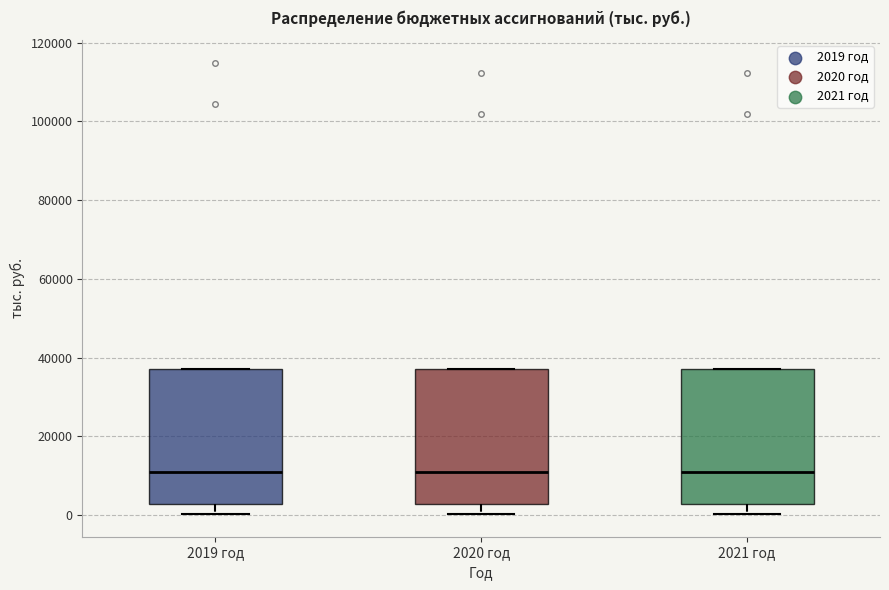

Reading left to right, transcribe this box plot: for each box, give where its median line is, the range the box spans, and where its two whiskers end, as read against the y-axis. The values are not printed on the chart, so give them approximately, as read against the axis.

2019 год: median 12000, box 2000 to 38000, whiskers 0 to 38000
2020 год: median 12000, box 2000 to 38000, whiskers 0 to 38000
2021 год: median 12000, box 2000 to 38000, whiskers 0 to 38000